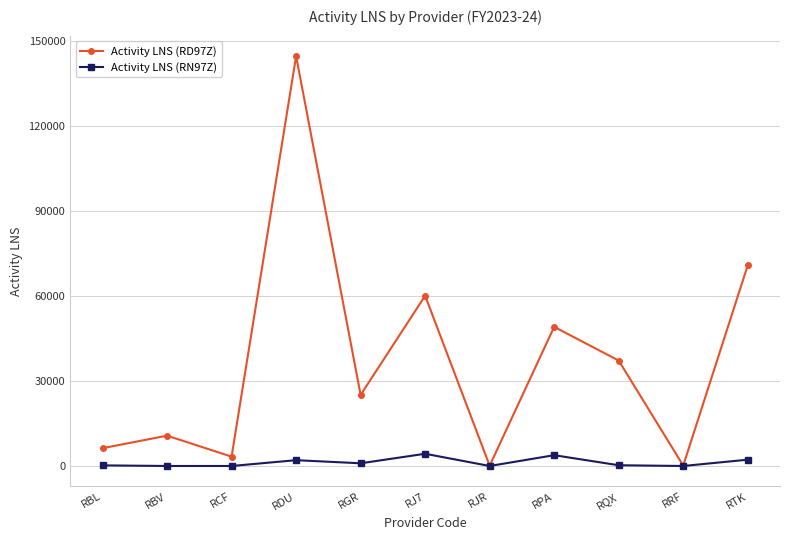

Which series has the largest range (max minus min)?

Activity LNS (RD97Z)